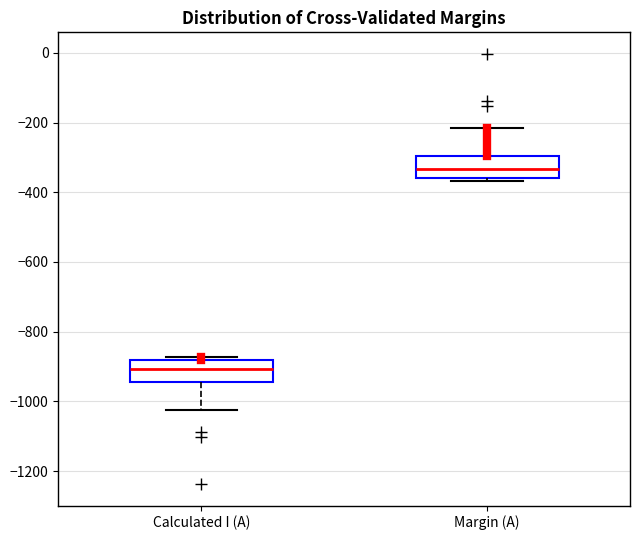

Where does the median line of the box for Margin (A) sit on the y-axis? The values are not printed on the chart, so give them approximately, as read against the axis.

-340